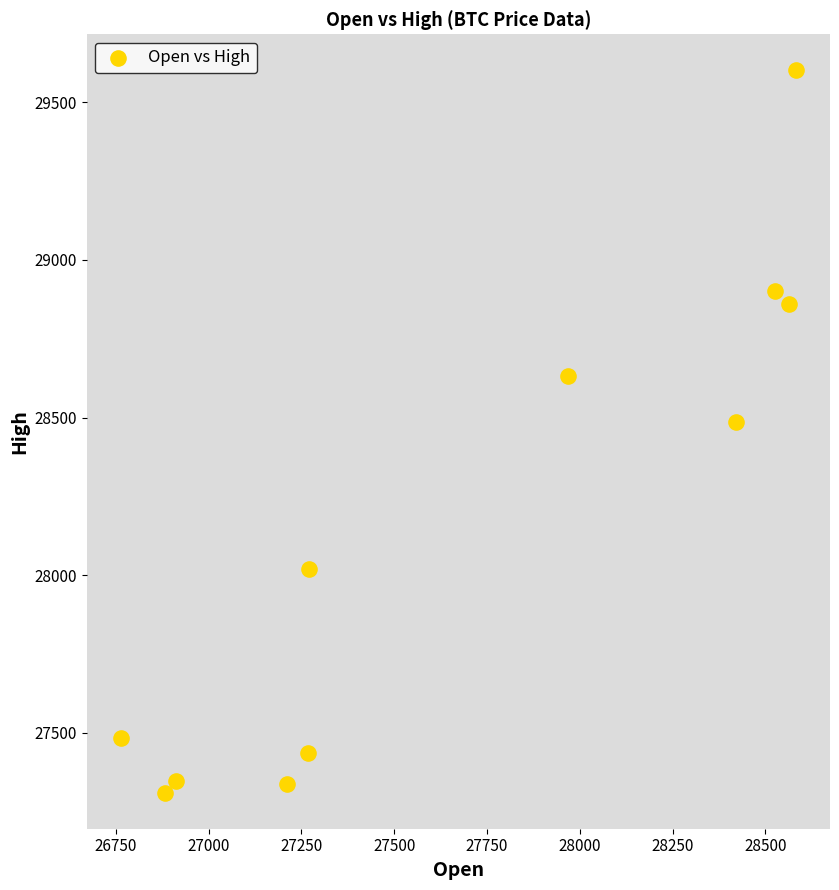

What Y value in the scatter plot is closest to 28455?

28487.1